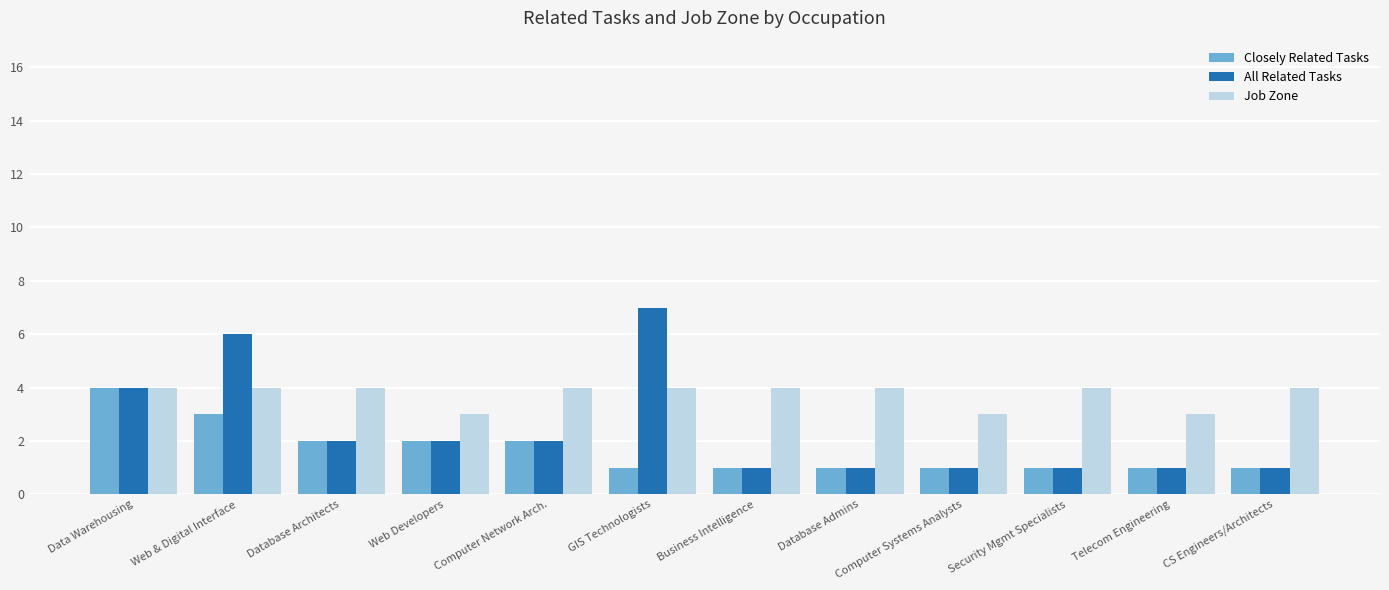

What position from the right is Database Admins?

5